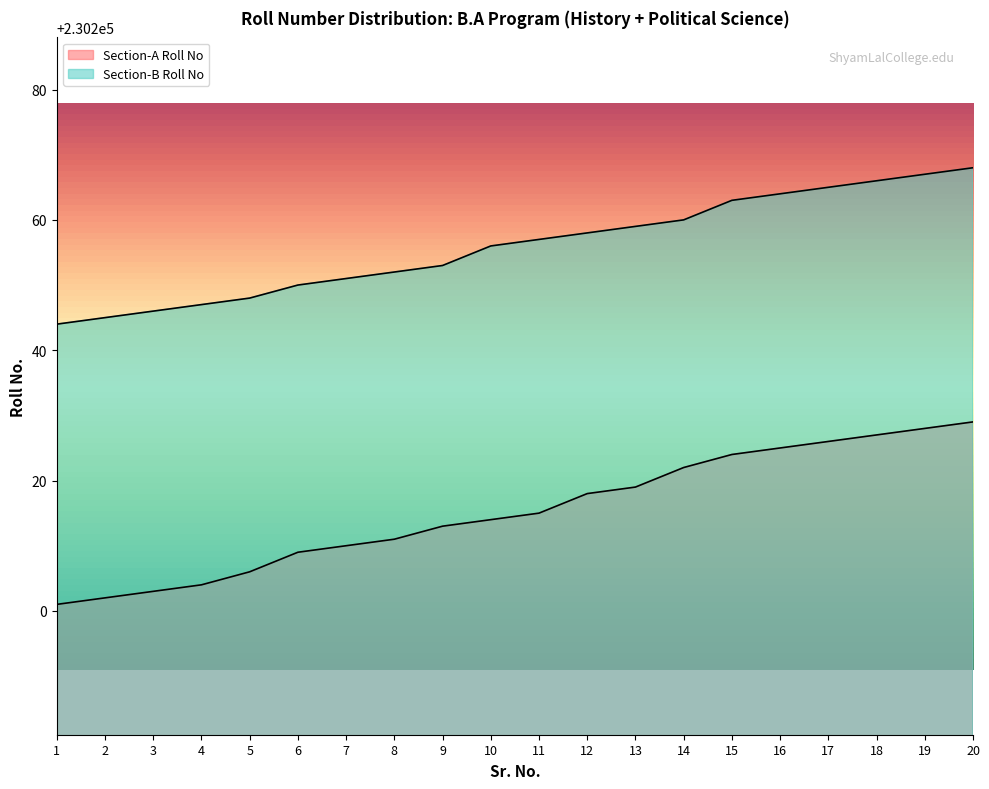

What is the value of the Section-B Roll No point at the 4th from the left?

230247